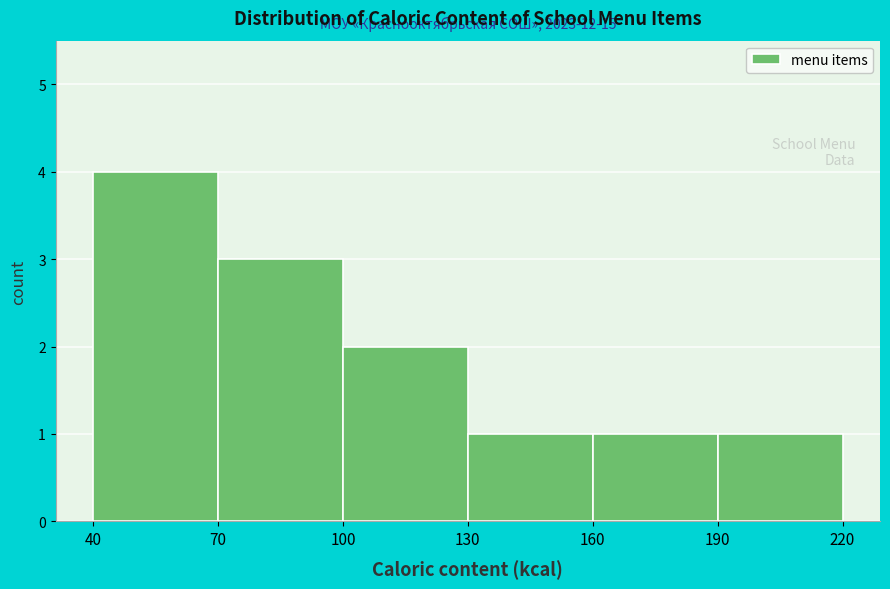

Which range on the x-axis has the tallest bar?

40 to 70